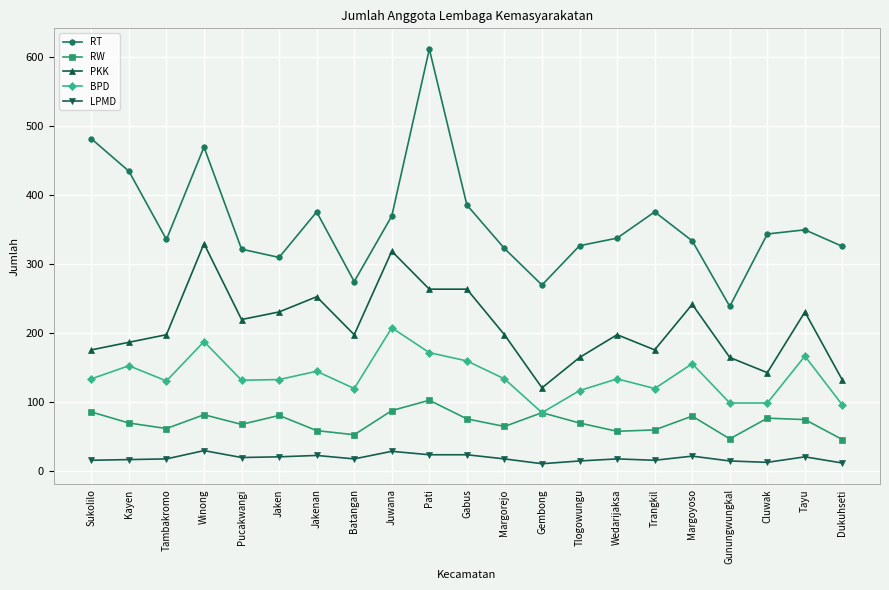

What is the lowest value of the PKK series?

121